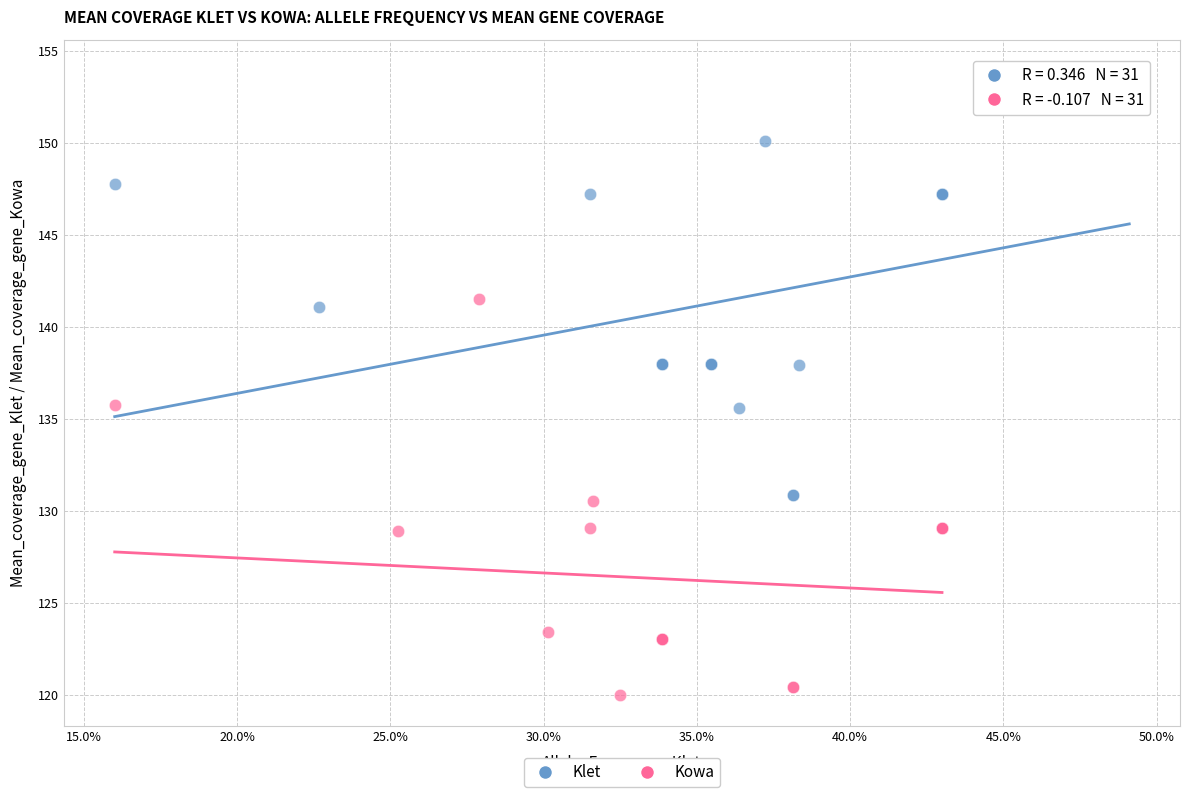

Which series reaches the maximum Y coordinate?

Klet